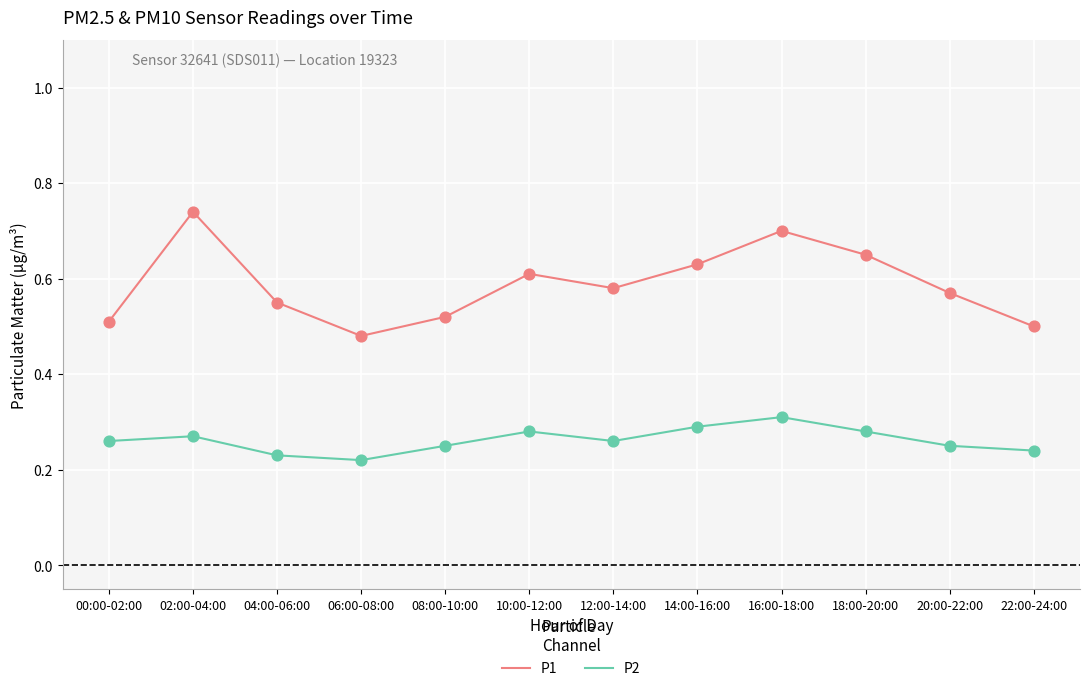

What is the total value across all series at 18:00-20:00?

0.9